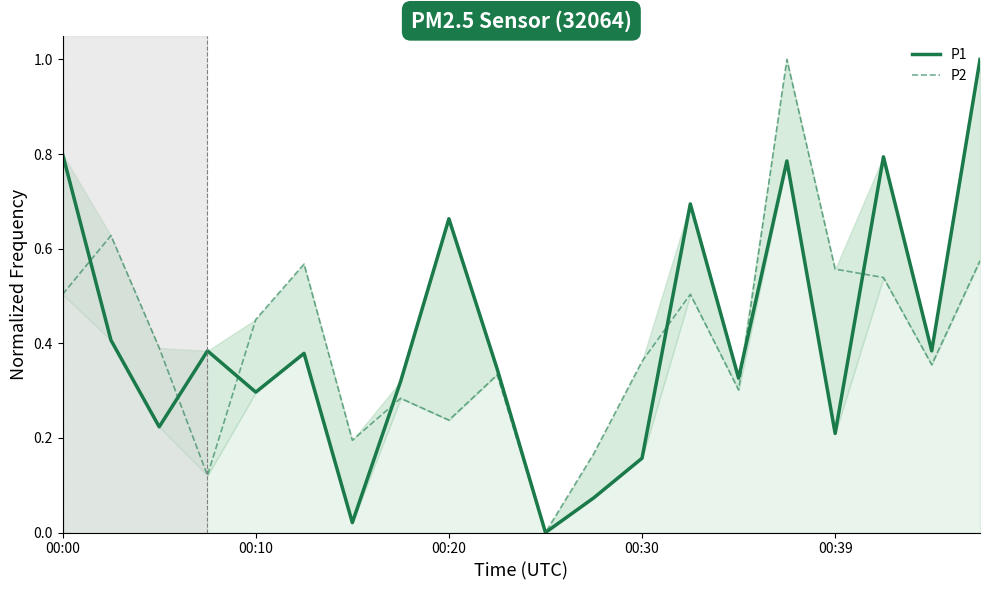

Which series has the widest spread of values?

P1